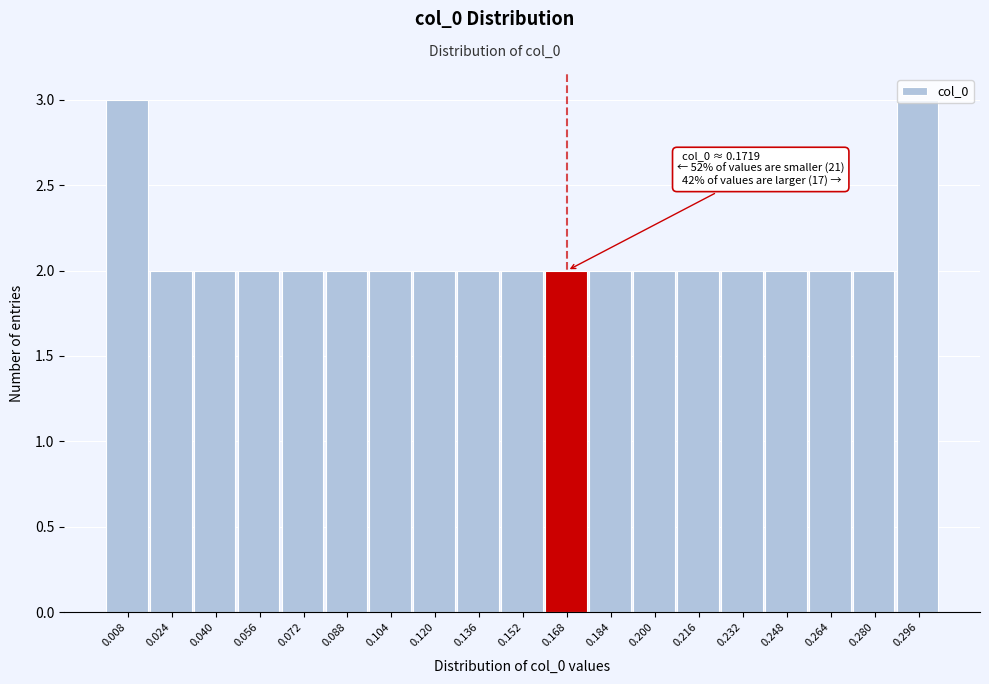

What is the sum of the values at 0.232 and 0.072?

4